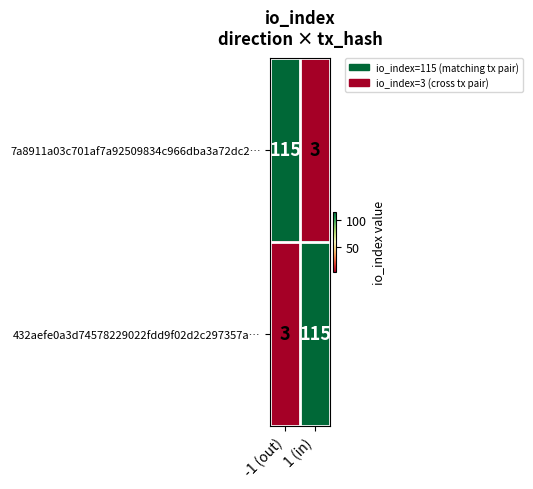

Reading right to left, list all the values displayed in this chart.

7a8911a03c701af7a92509834c966dba3a72dc2…: 1 (in)=3	-1 (out)=115
432aefe0a3d74578229022fdd9f02d2c297357a…: 1 (in)=115	-1 (out)=3